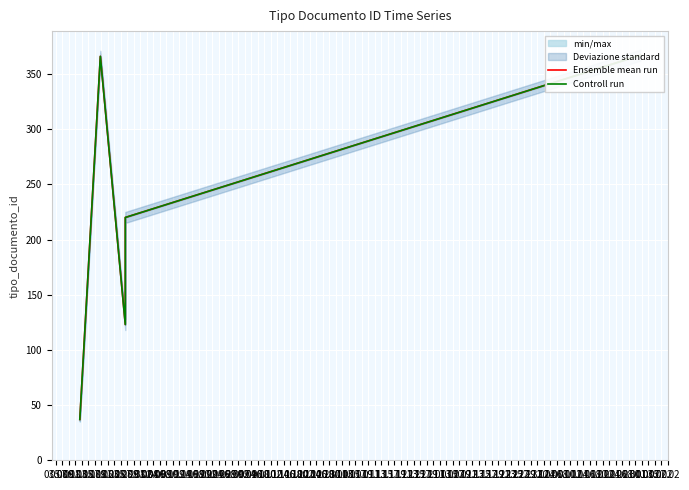

Rank the series at 11.08 from highest to lowest value.

Ensemble mean run, Controll run